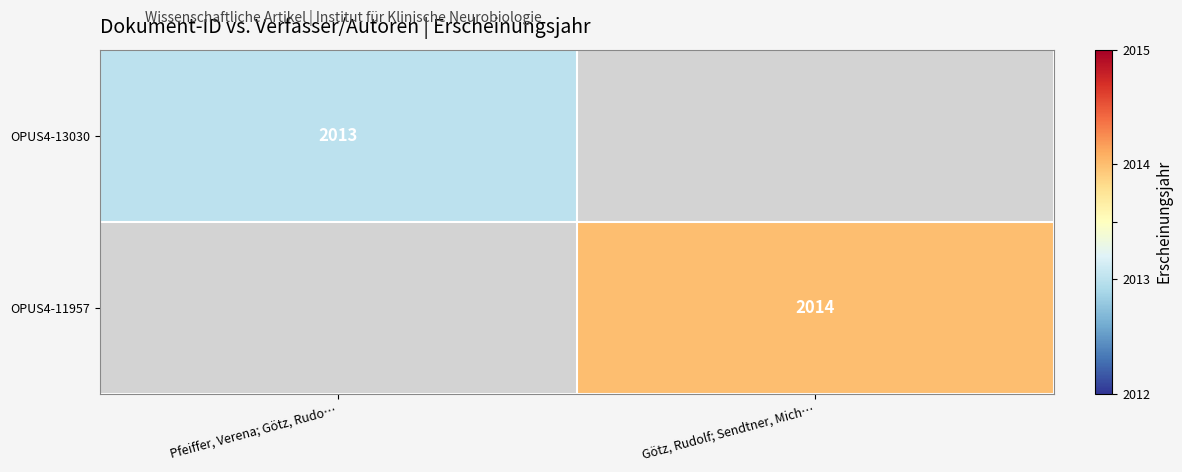

The OPUS4-11957 series shows 2014 at Götz, Rudolf; Sendtner, Mich…. True or false?

True